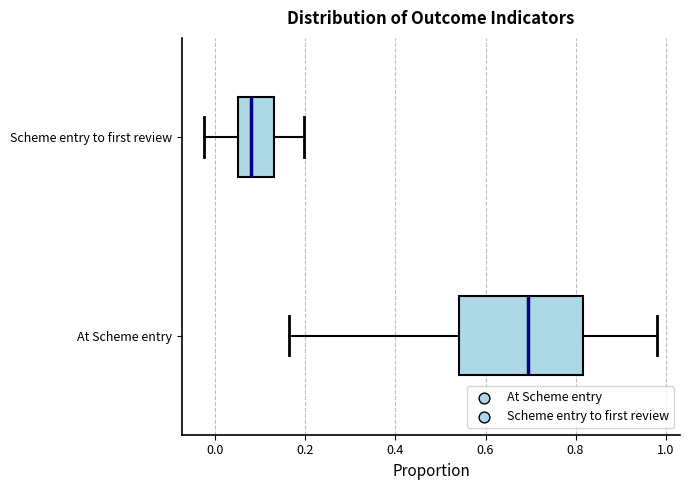

Which box's median line is the furthest to the right?

At Scheme entry